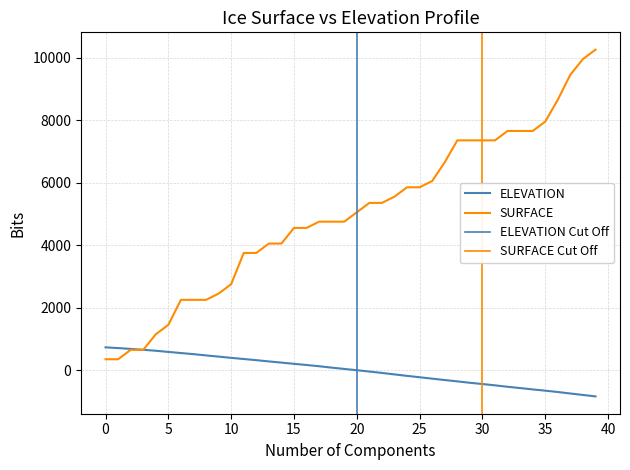

What is the minimum value shown in the chart?

-831.8